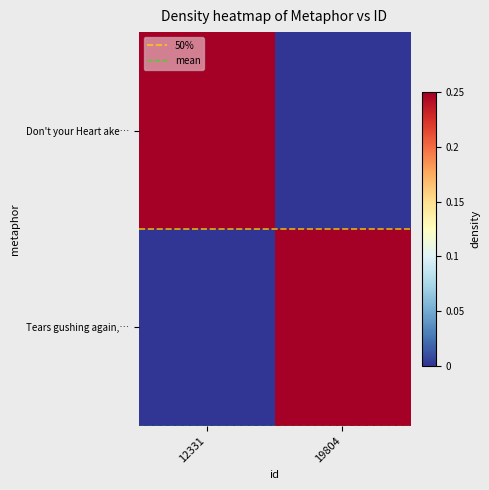

Which series has the largest total across all categories?

mean